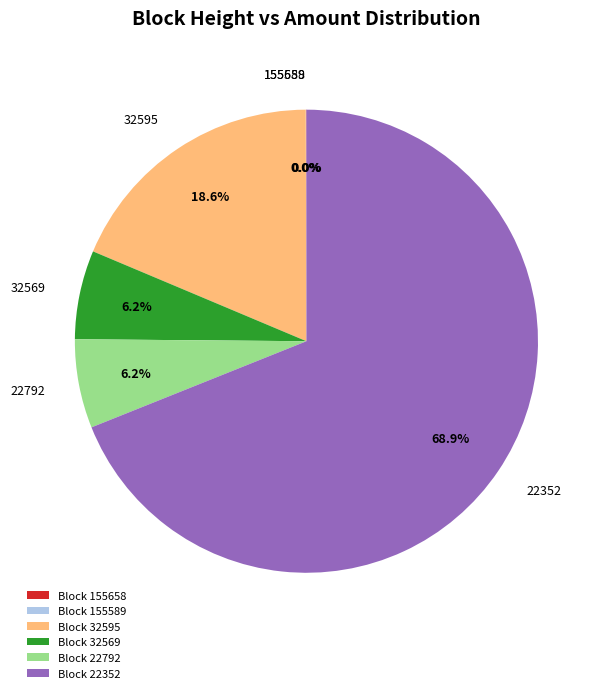

What percentage is the 32569 slice, to the nearest percent?

6%